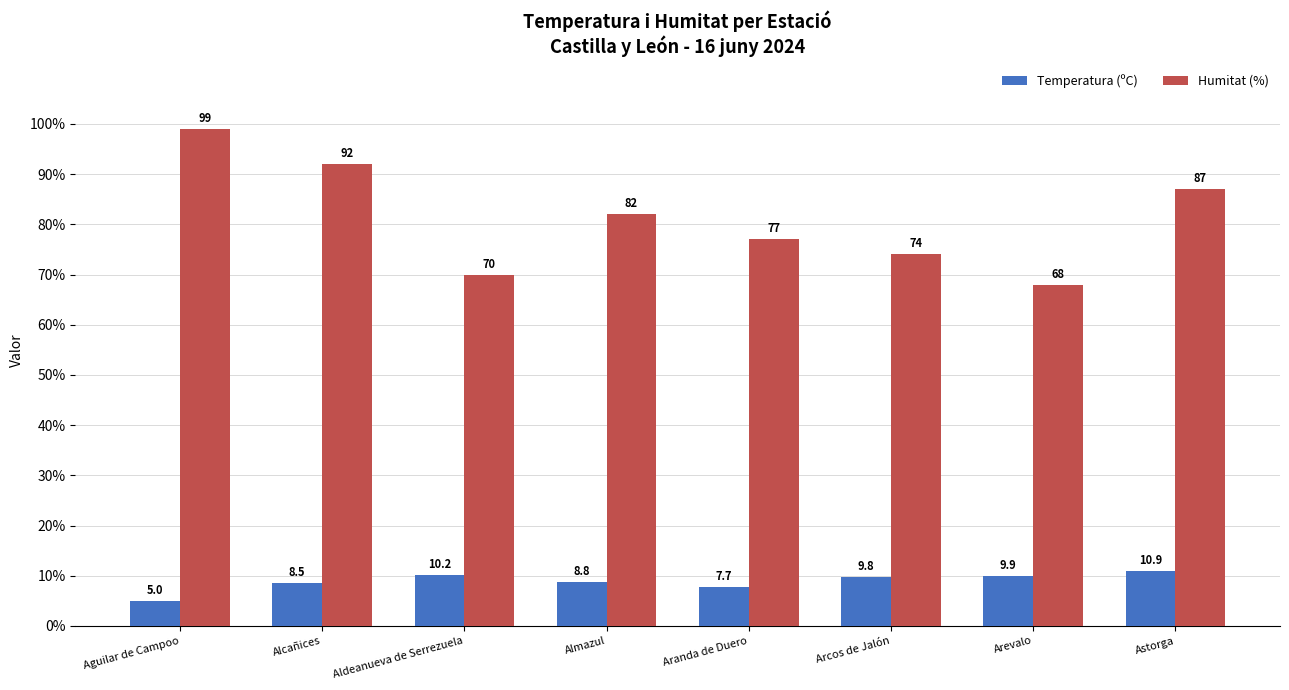

What is the total value across all series at Almazul?

90.8